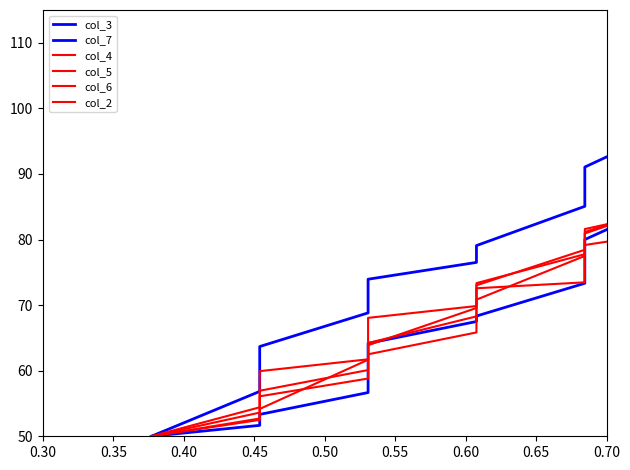

Is this an area chart (filled region under the line)?

No